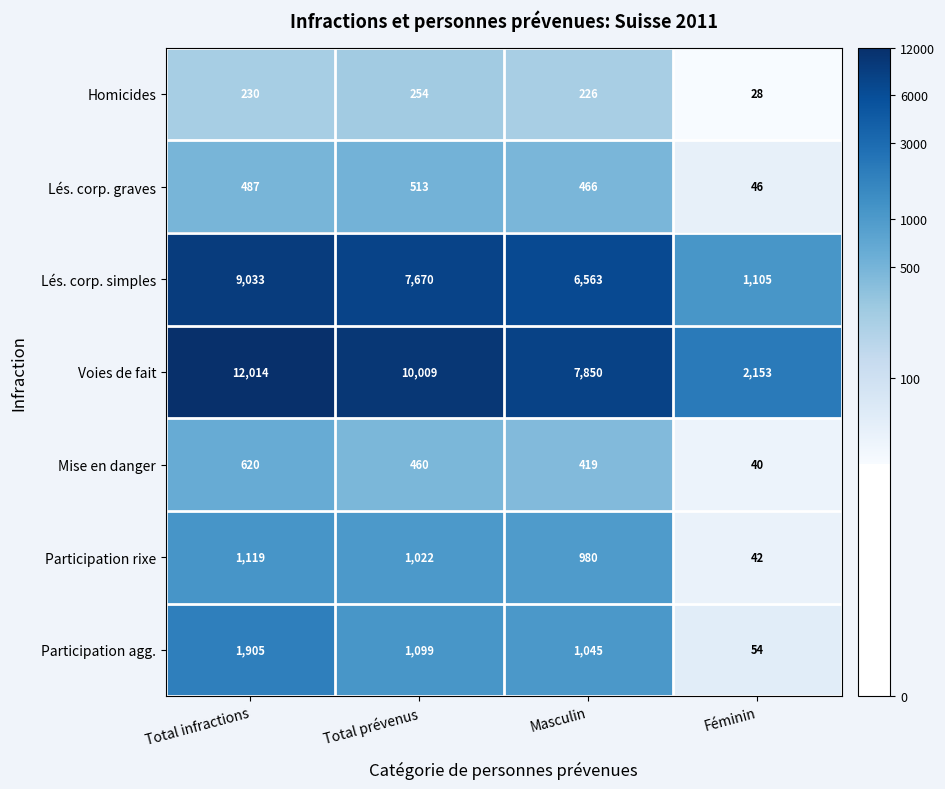

The value of Homicides at Total prévenus is 254. True or false?

True